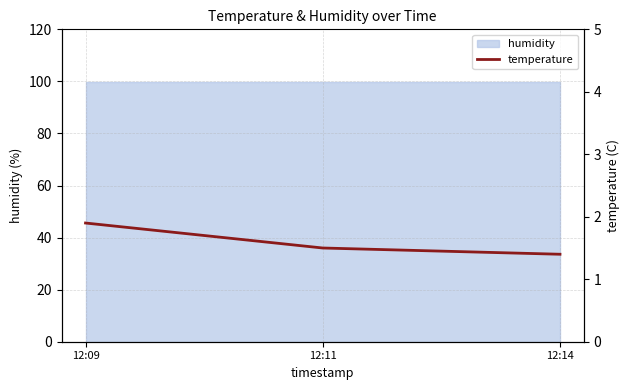

Approximately how many times larger is the value at 12:11 compared to 12:14?

1.1